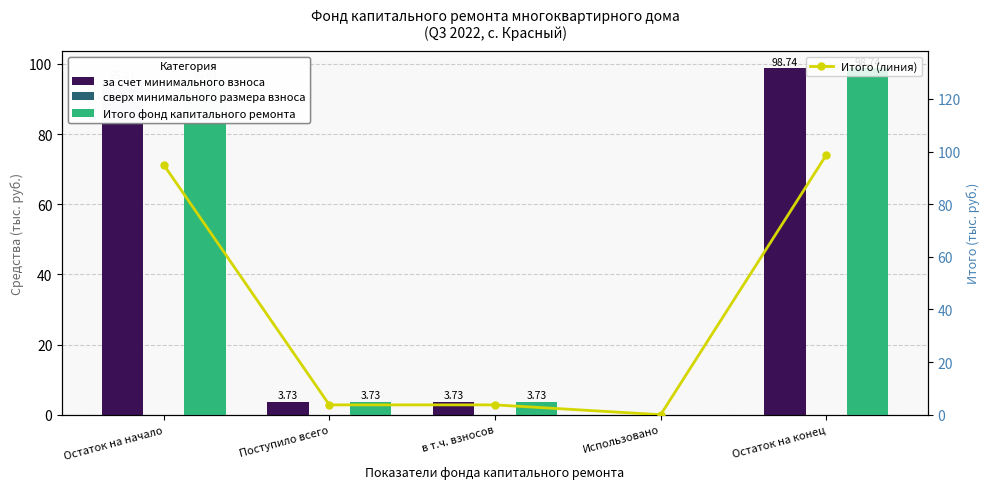

At which category is the sum across all series the highest?

Остаток на конец